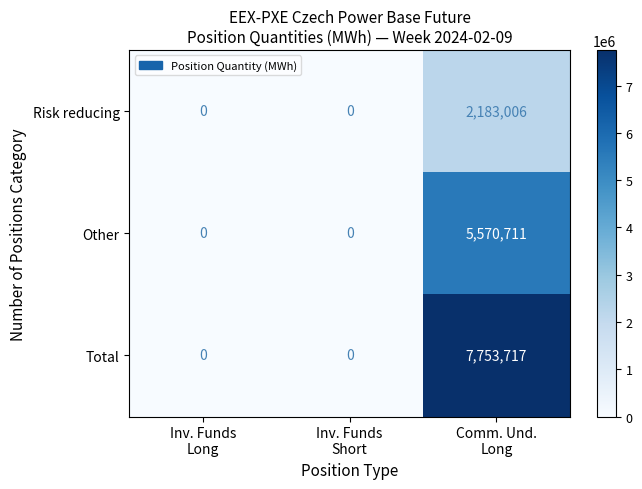

Rank the series by their maximum value, from lowest to highest.

Risk reducing, Other, Total